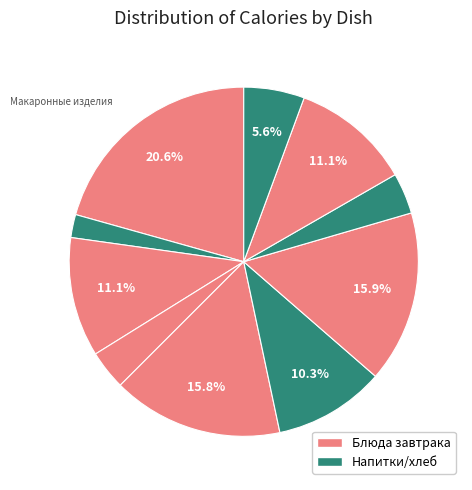

Is there any slice that represents more than half of the pie?

No